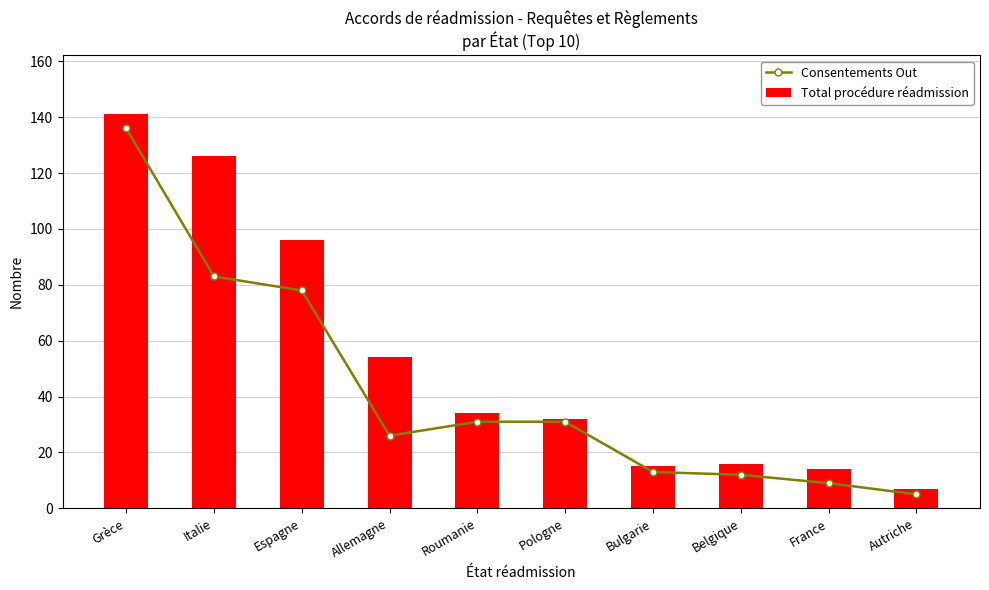

How many distinct data groups are displayed?

2